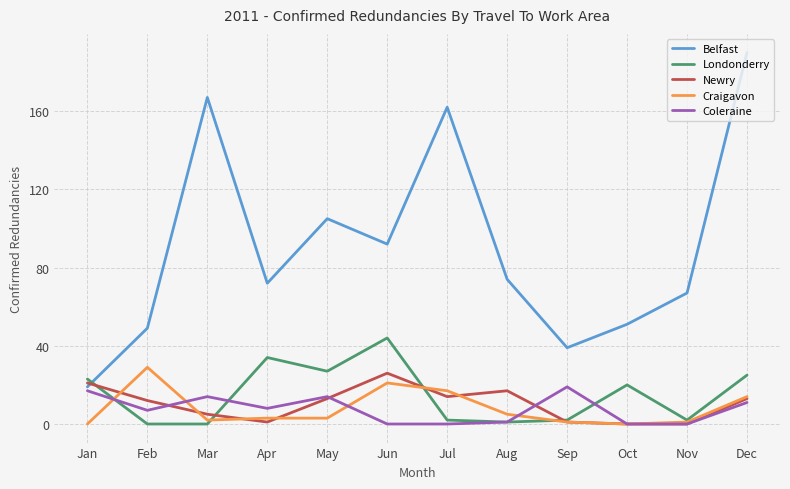

Is this an area chart (filled region under the line)?

No